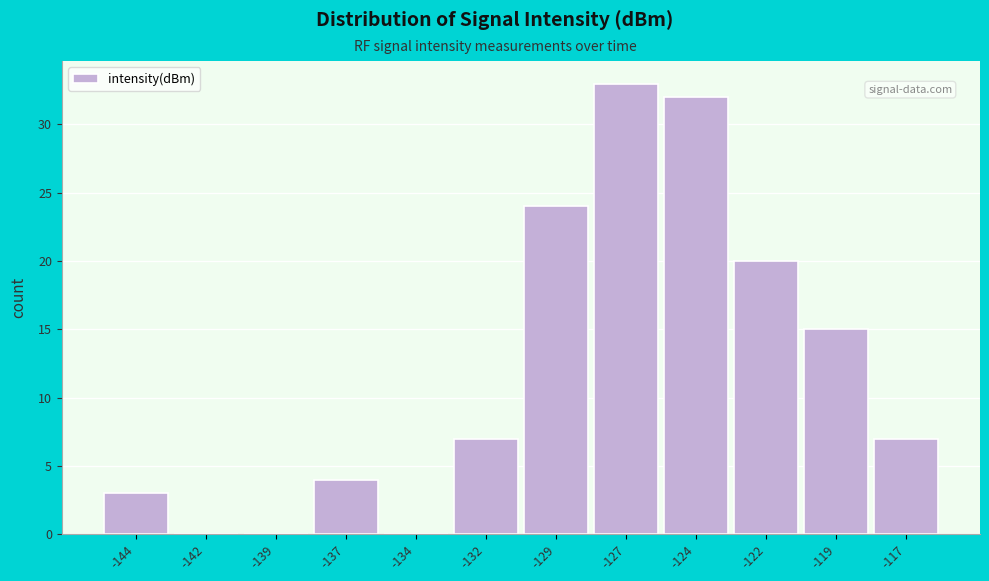

Reading left to right, what are all the values shown in this chart?

-144=3	-142=0	-139=0	-137=4	-134=0	-132=7	-129=24	-127=33	-124=32	-122=20	-119=15	-117=7